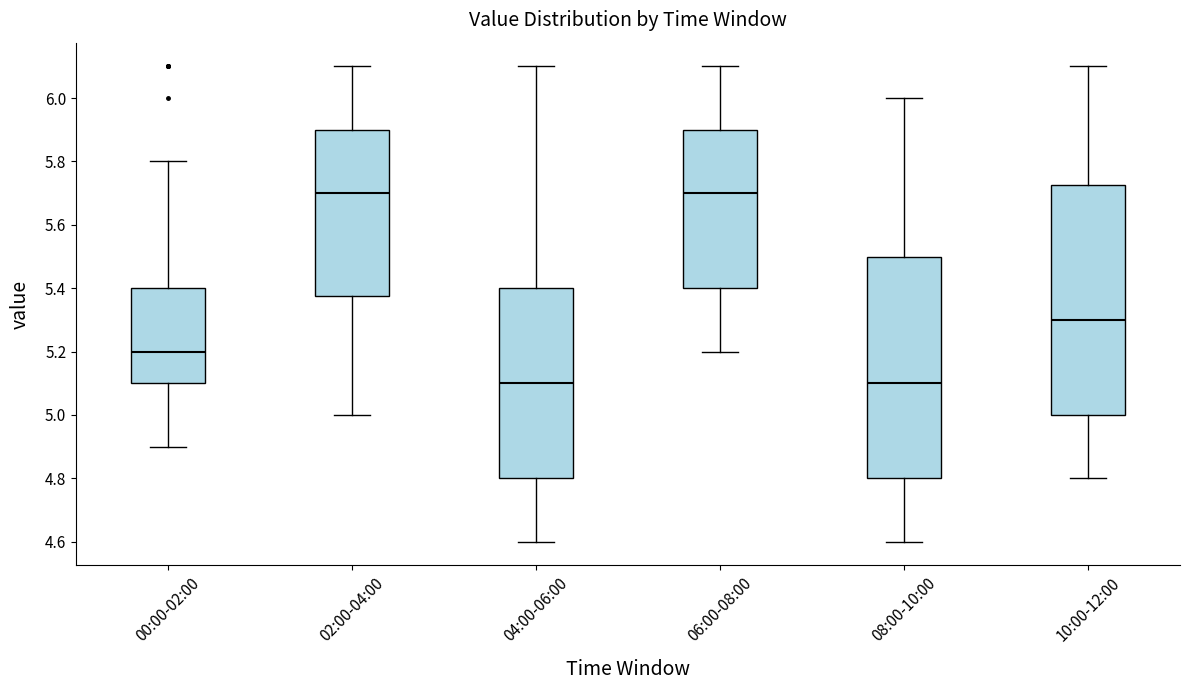

Reading left to right, read every box against the y-axis: the position of its median line, the range the box covers, and the ends of its whiskers. The values are not printed on the chart, so give them approximately, as read against the axis.

00:00-02:00: median 5.20, box 5.10 to 5.40, whiskers 4.90 to 5.80
02:00-04:00: median 5.70, box 5.38 to 5.90, whiskers 5.00 to 6.10
04:00-06:00: median 5.10, box 4.80 to 5.40, whiskers 4.60 to 6.10
06:00-08:00: median 5.70, box 5.40 to 5.90, whiskers 5.20 to 6.10
08:00-10:00: median 5.10, box 4.80 to 5.50, whiskers 4.60 to 6.00
10:00-12:00: median 5.30, box 5.00 to 5.72, whiskers 4.80 to 6.10